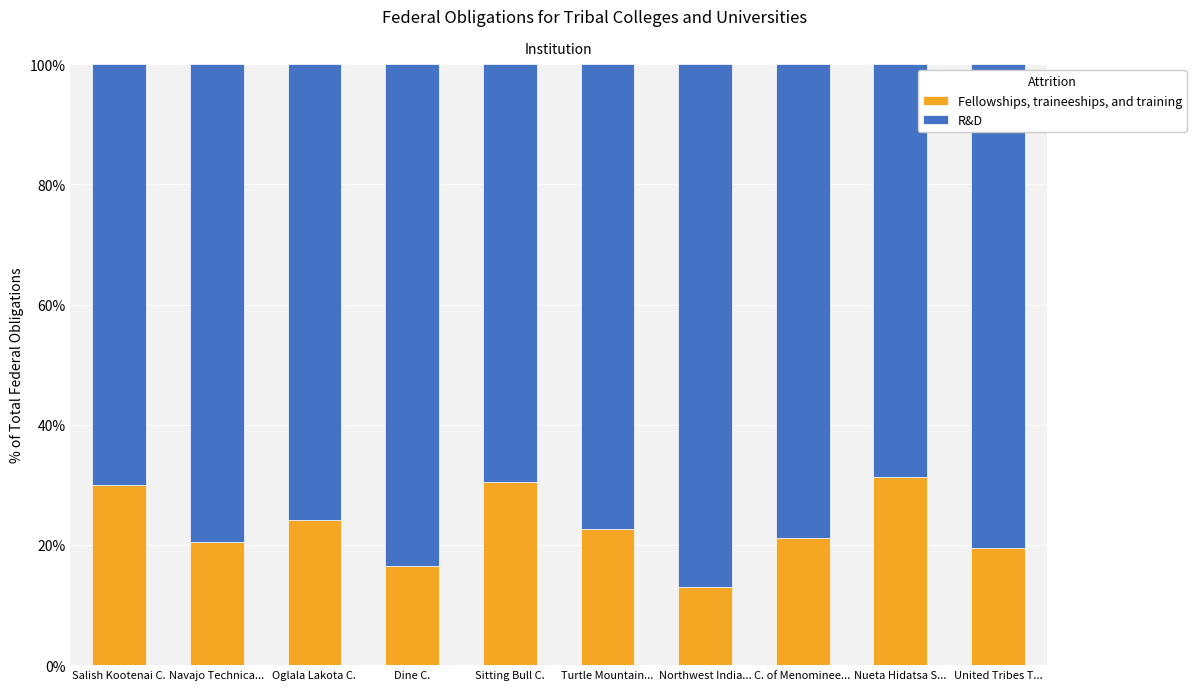

What is the sum of the Fellowships, traineeships, and training values at Turtle Mountain... and Nueta Hidatsa S...?

54.0